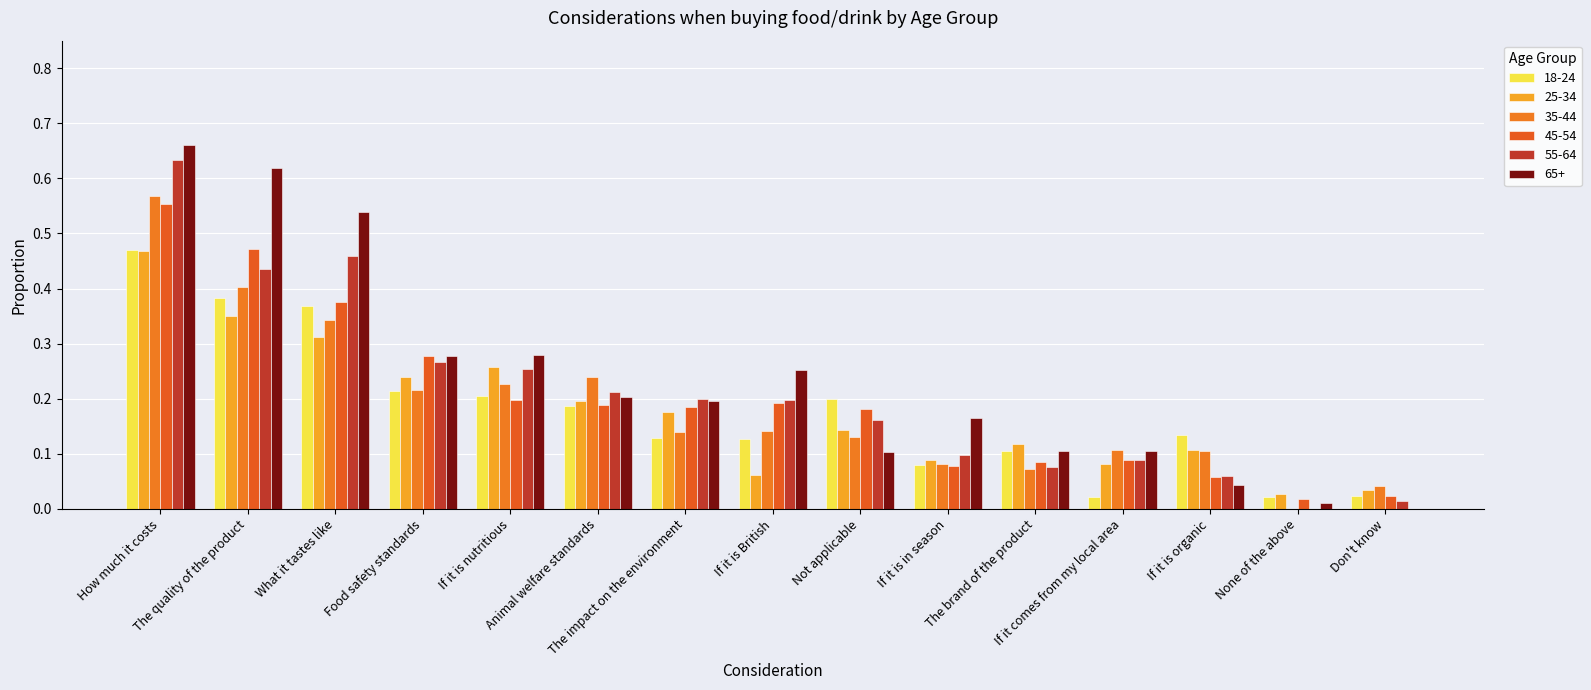

How many data points does each series have?

15